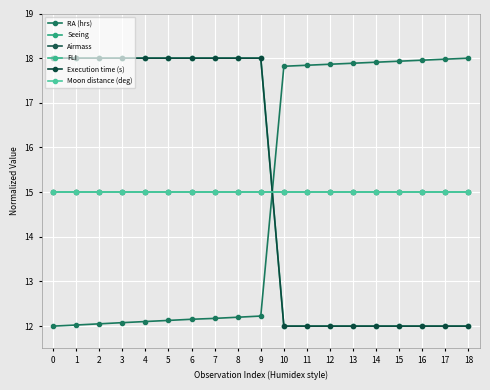

At how many categories does at least one series exceed 17?

19